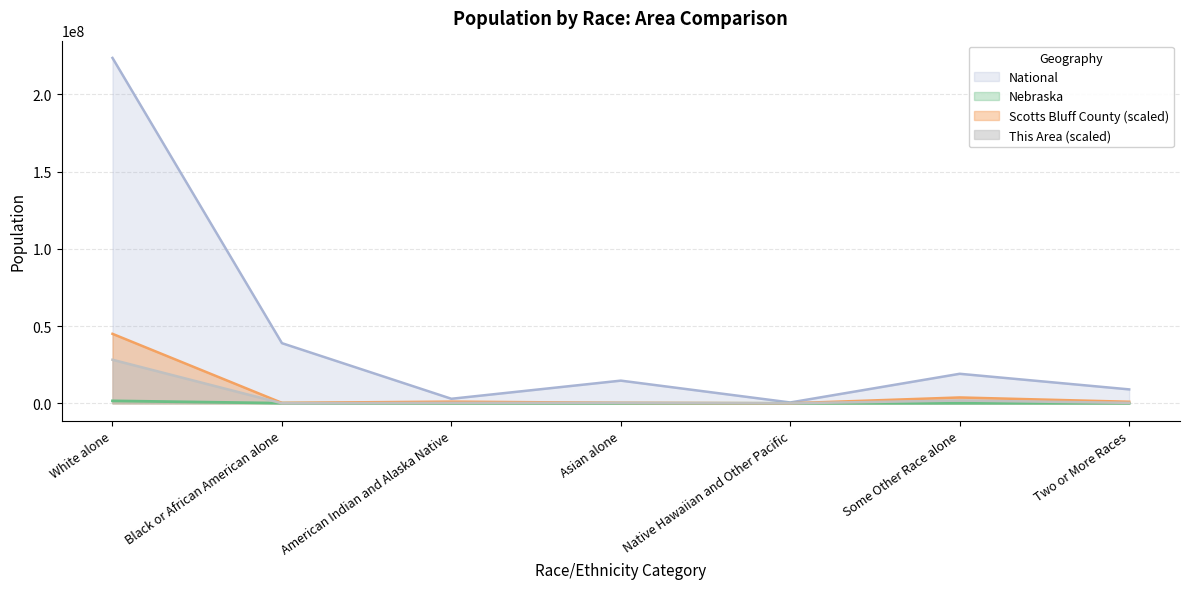

What is the difference between the second highest and minimum values in the This Area series?

1784810.3